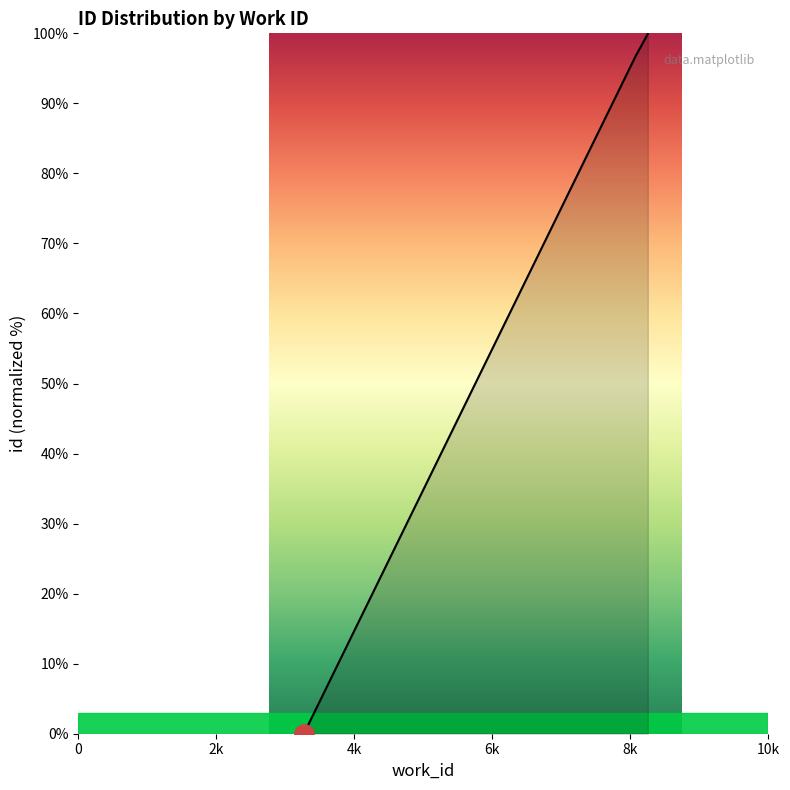

Reading left to right, list all the values displayed in this chart.

3269=0.0	8078=96.8	8252=99.9	8252=100.0	8252=100.0	8252=100.0	8252=100.0	8252=100.0	8252=100.0	8252=100.0